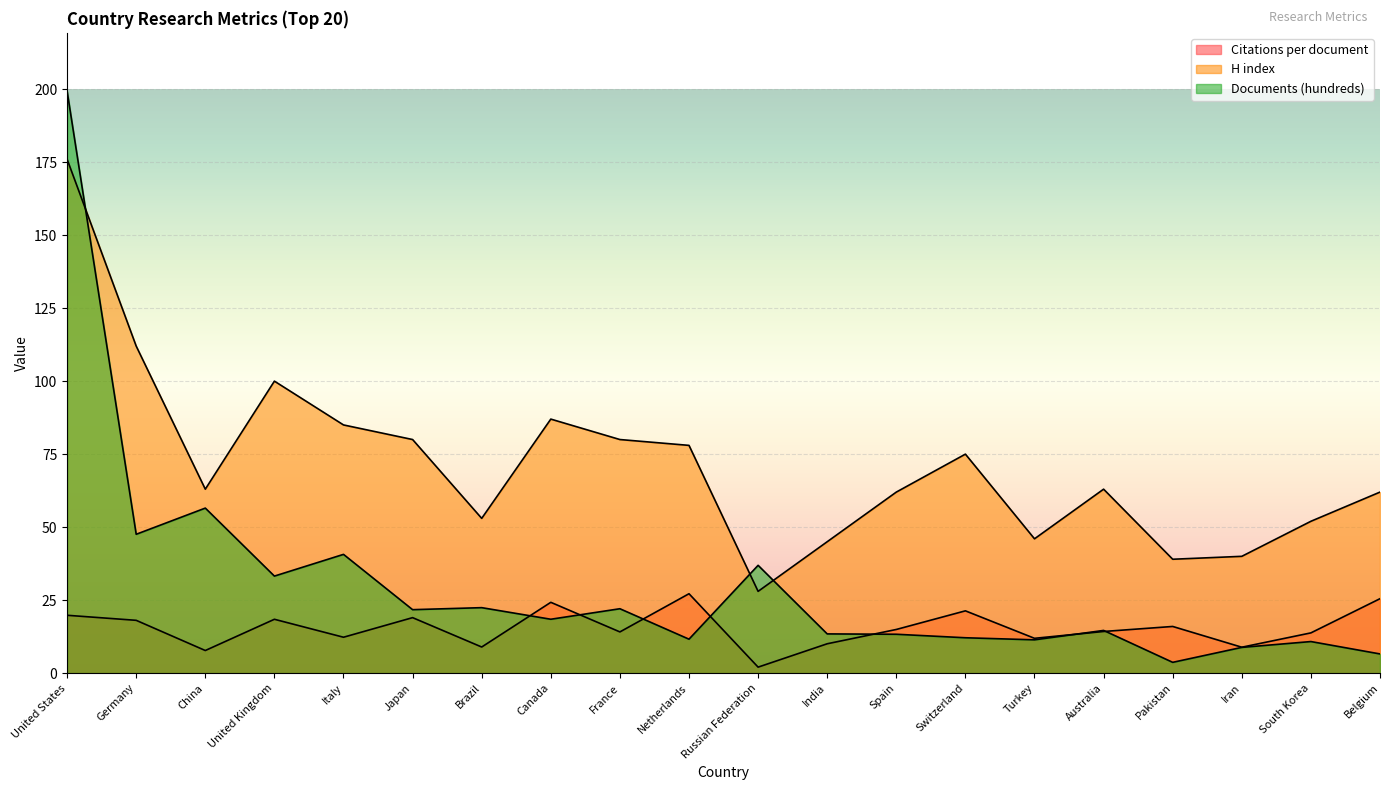

How many series are shown in this chart?

3